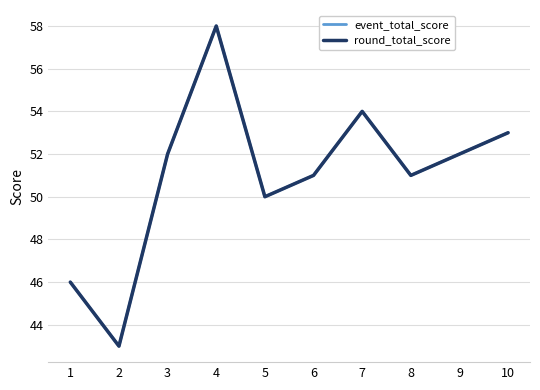

At which label is event_total_score closest to 50?

5